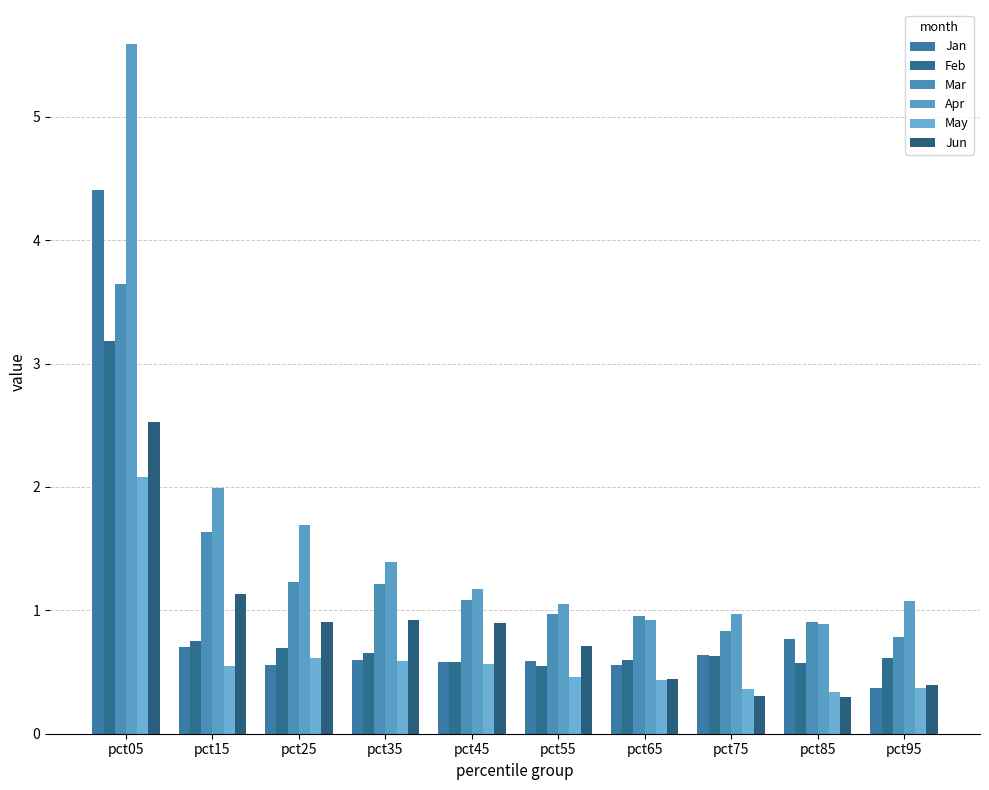

Which series has the largest total across all categories?

Apr